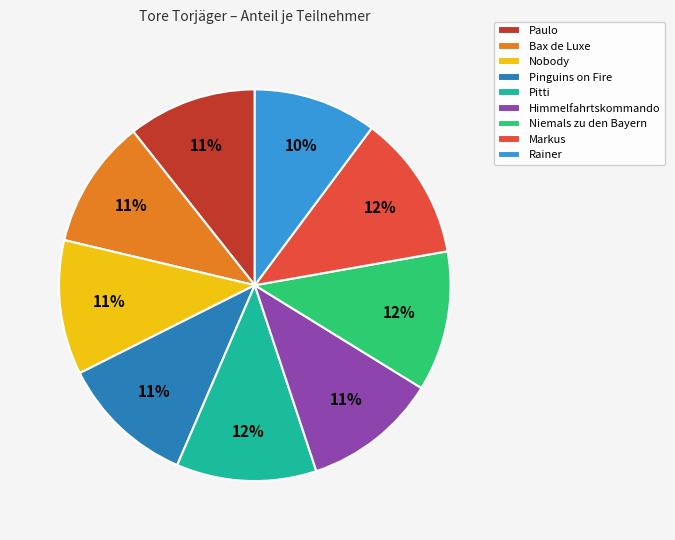

Between Rainer and Pitti, which is larger?

Pitti